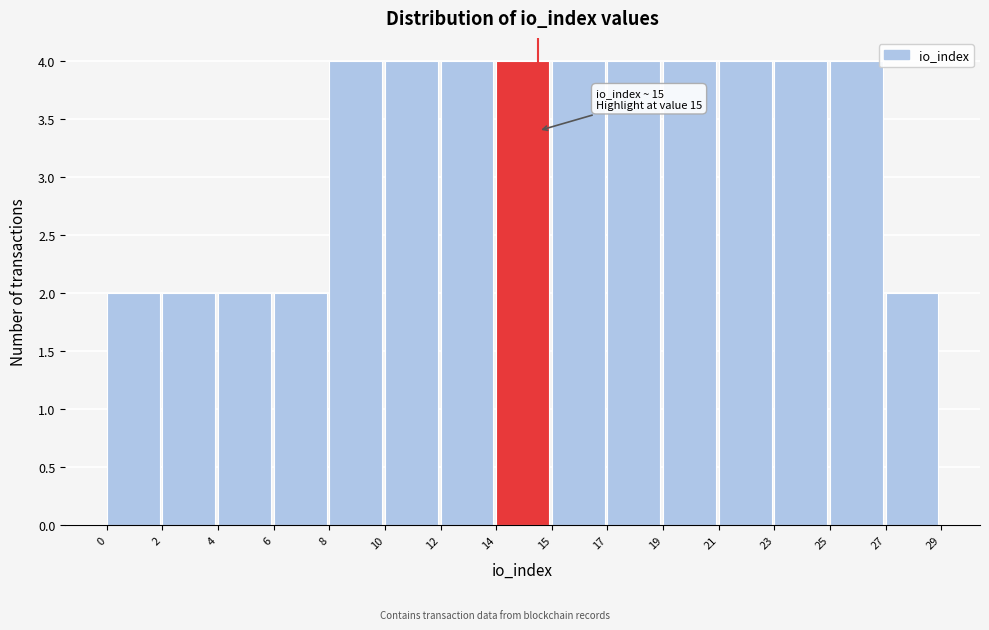

Reading right to left, extract all data points from this chart.

2	4	4	4	4	4	4	4	4	4	4	2	2	2	2